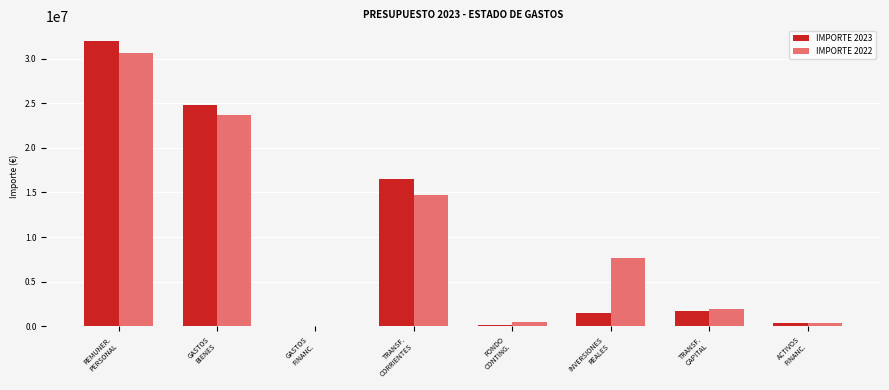

How many distinct data groups are displayed?

2